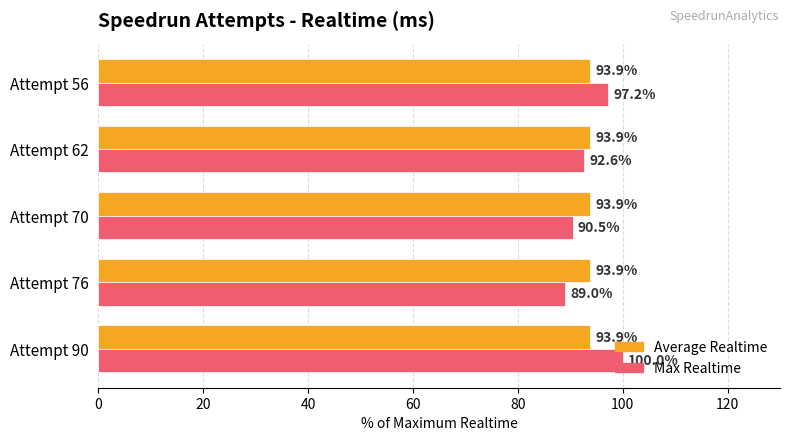

Which category has the lowest value in the Max Realtime series?

Attempt 76